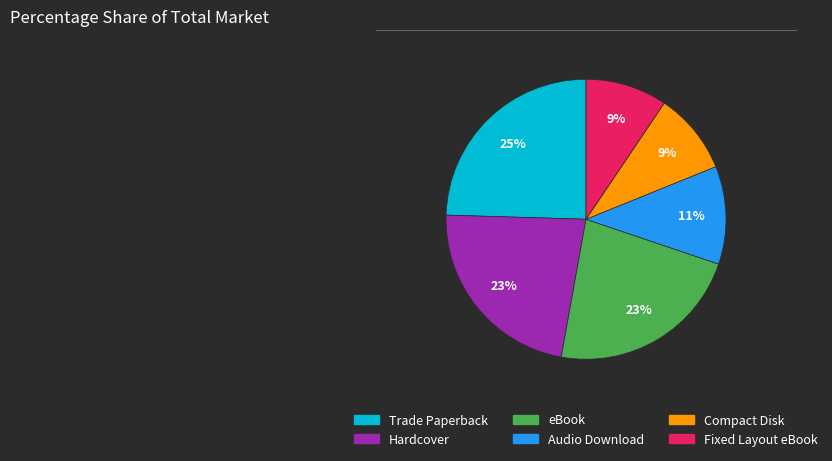

What is the largest slice in the pie chart?

Trade Paperback